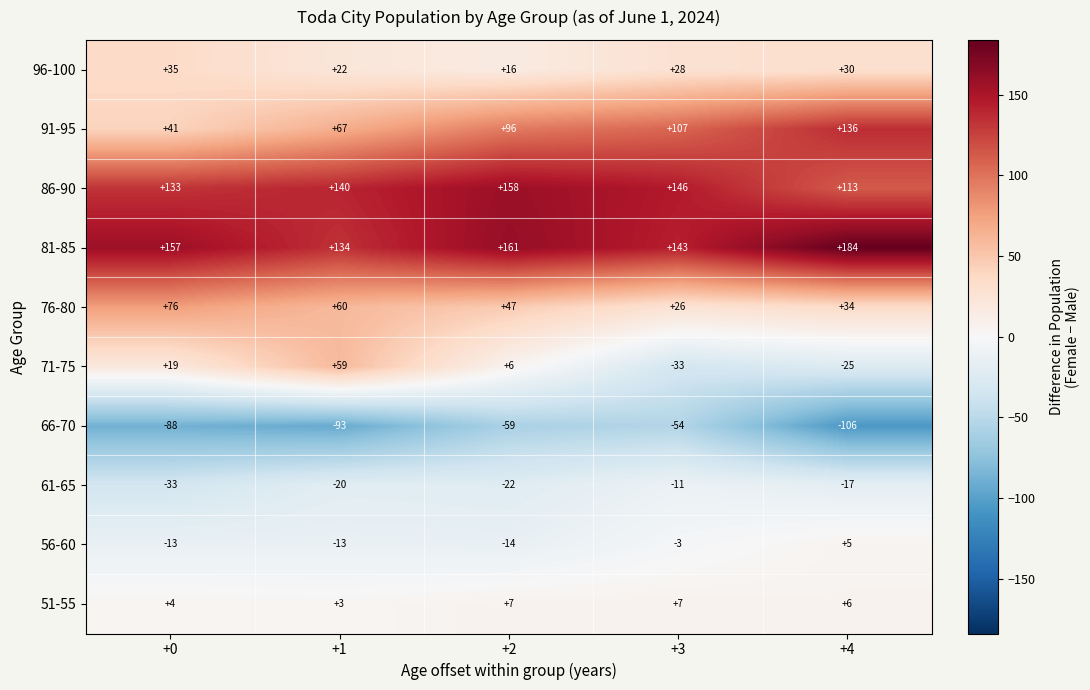

Read the 51-55 value at +4.

6